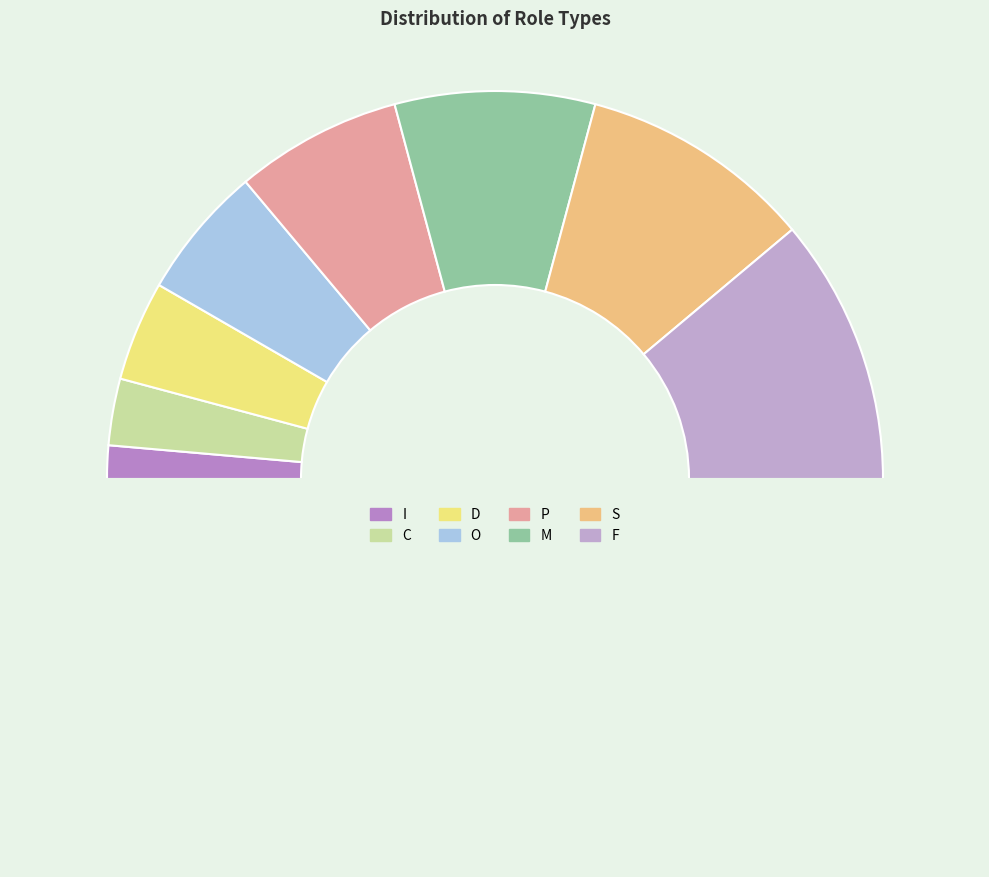

Count the number of slices in the pie.

9